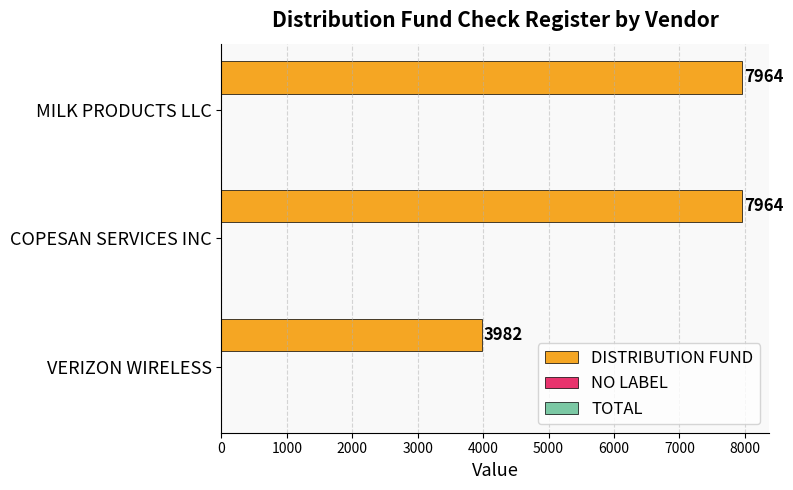

Approximately how many times larger is the value at COPESAN SERVICES INC compared to VERIZON WIRELESS?

2.0